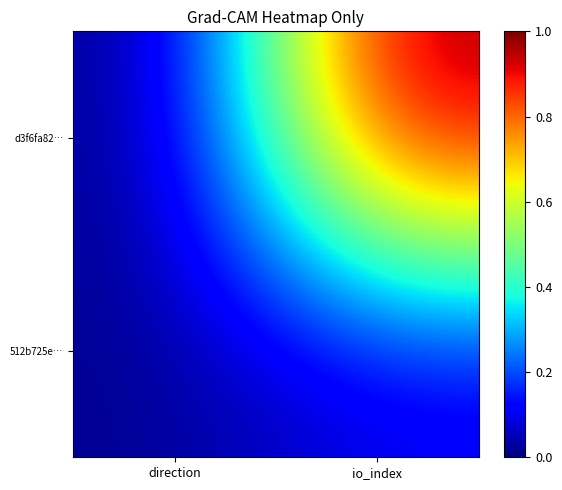

Which series has the largest total across all categories?

d3f6fa82…